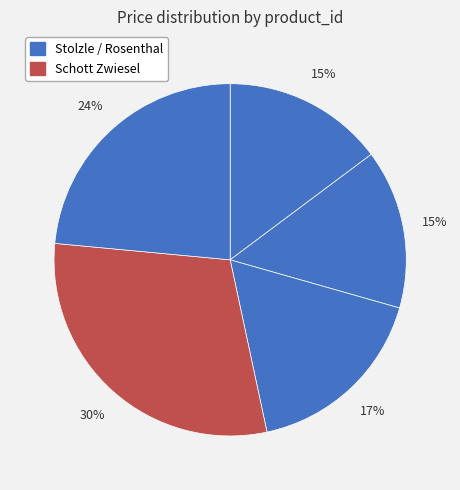

How many segments does this pie chart have?

5